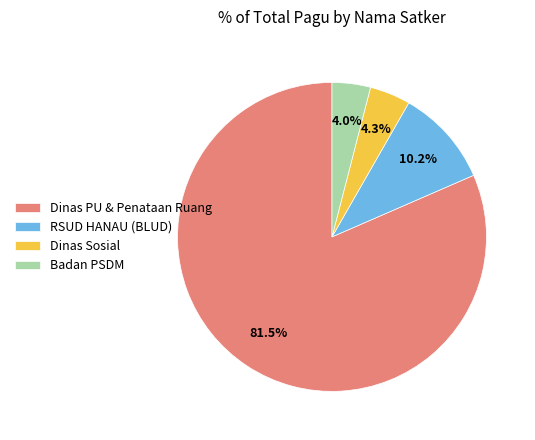

Does Dinas PU & Penataan Ruang account for over 50% of the chart?

Yes